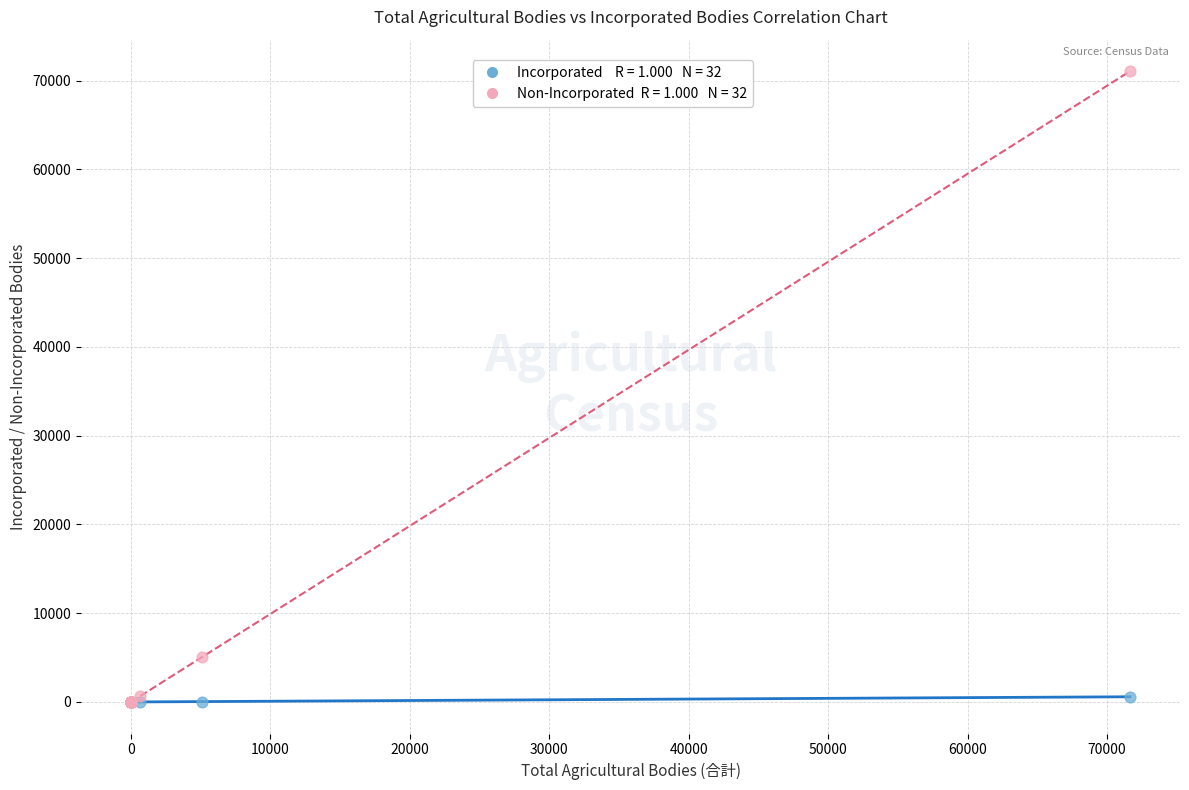

Across all series, what Y value is closest to 35528?

5053